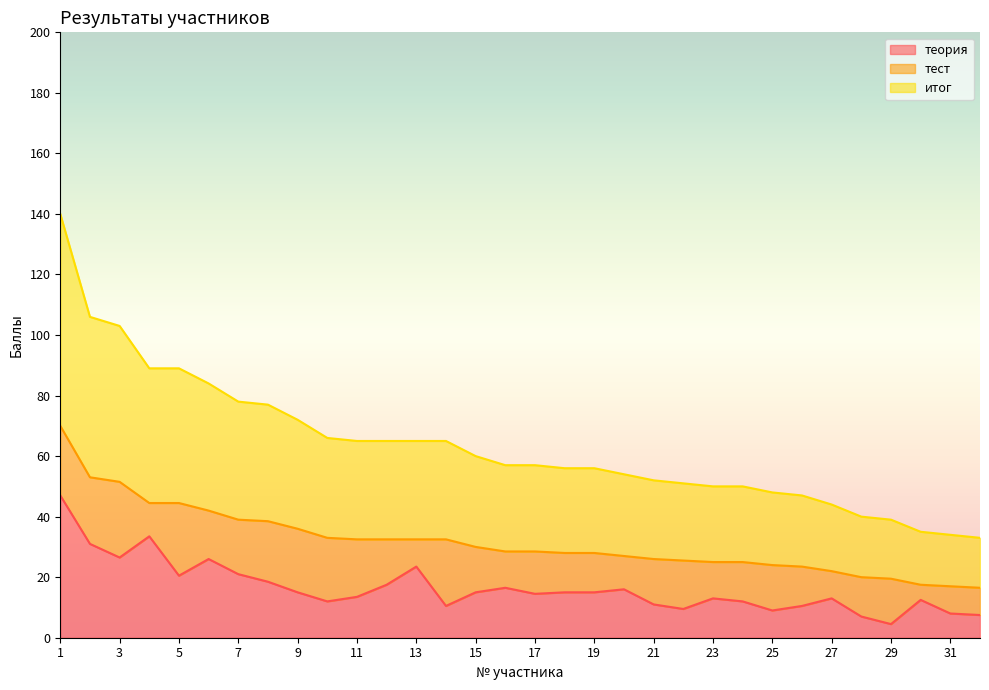

True or false: итог has more than 1 interior local peaks.

False